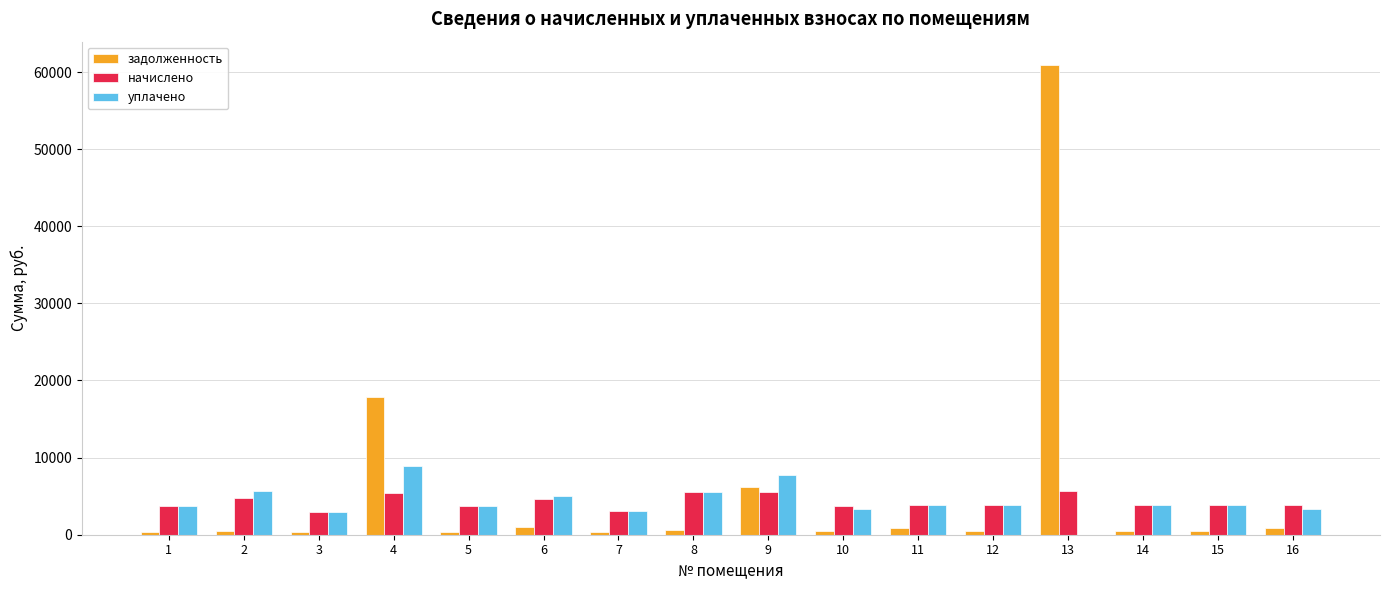

At which category is the sum across all series the highest?

13